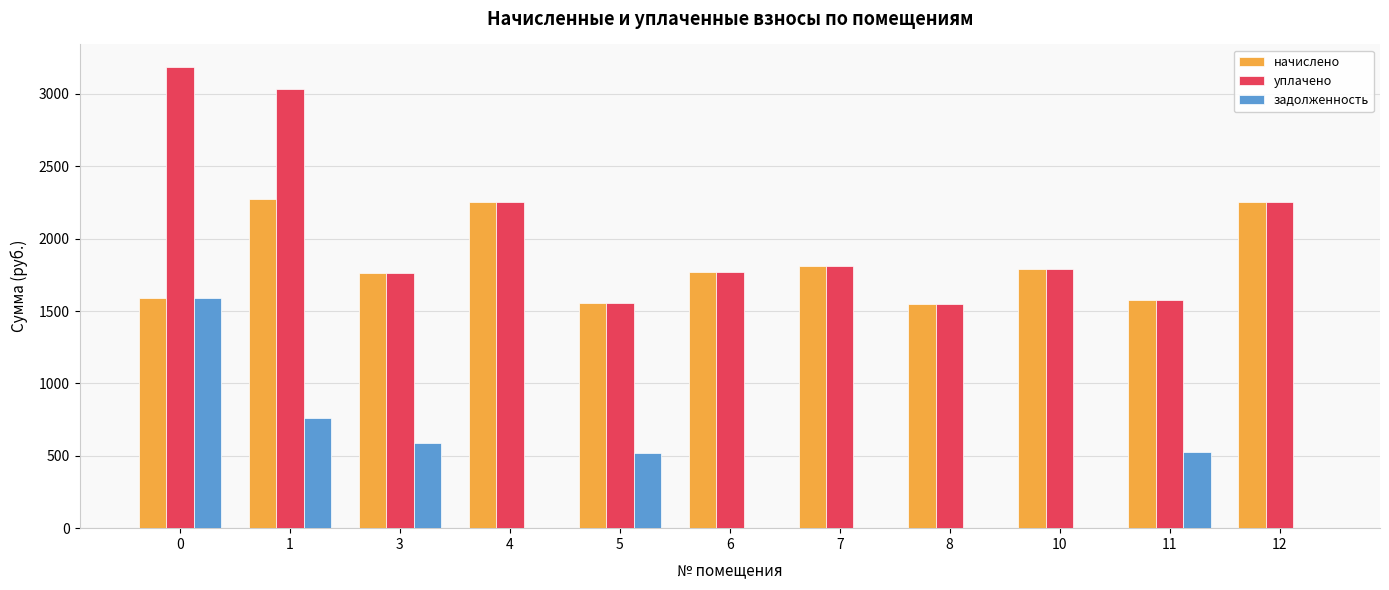

Which series has the largest total across all categories?

уплачено